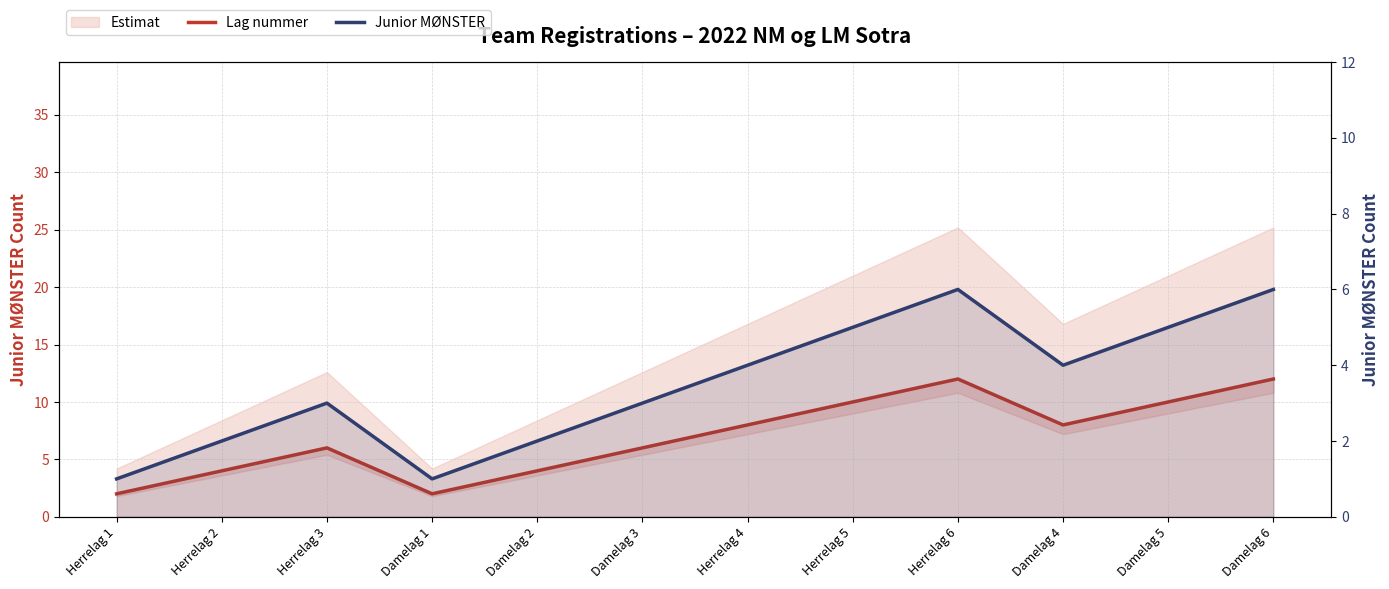

What is the label of the 3rd point from the right?

Damelag 4